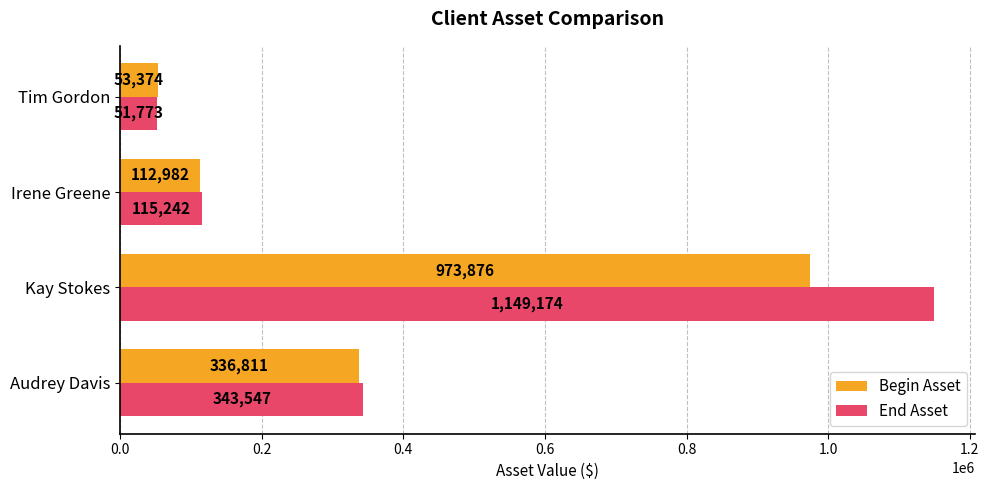

How many categories are shown in the chart?

4